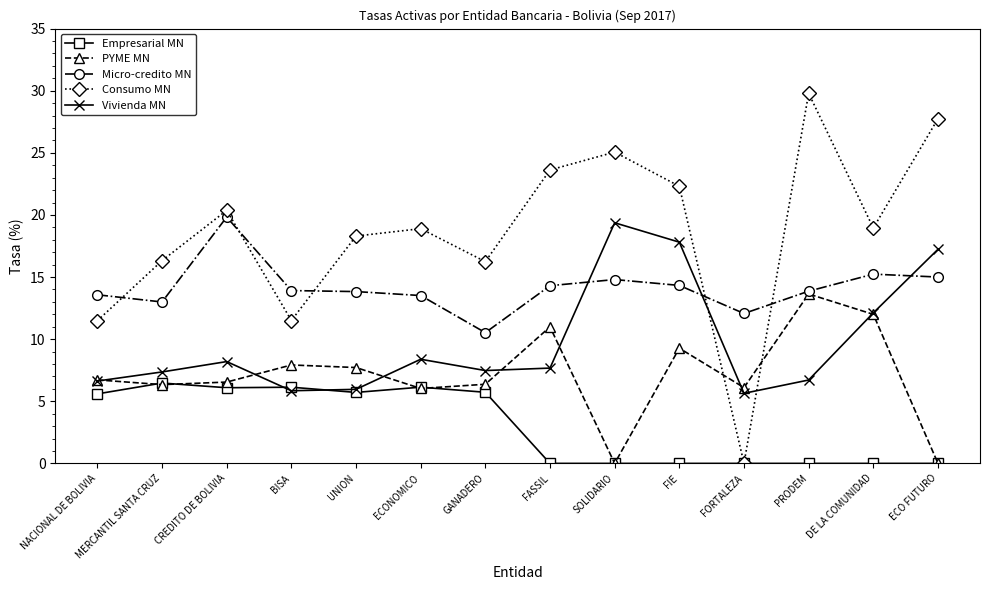

What is the maximum value shown in the chart?

29.8